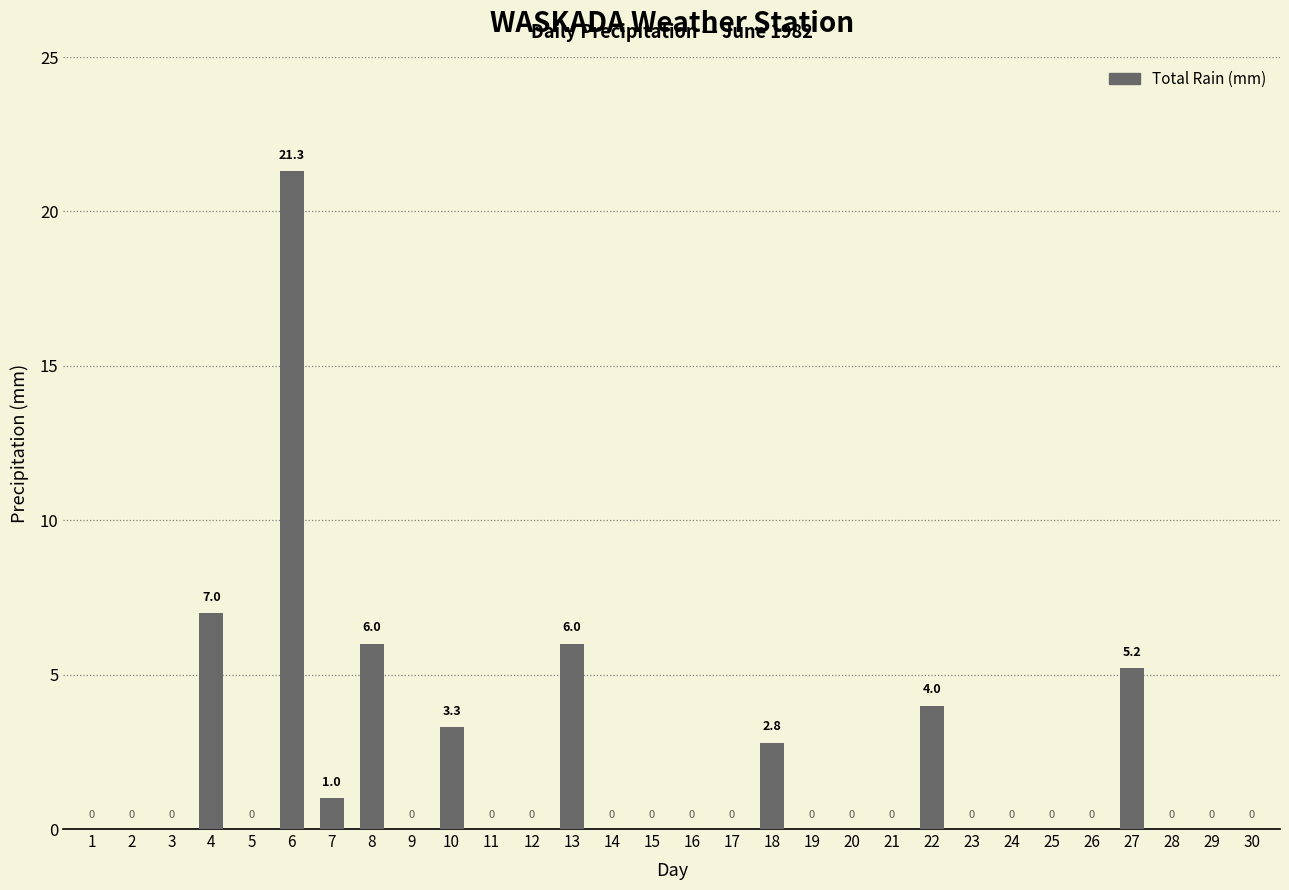

Reading left to right, list all the values displayed in this chart.

1=0.0	2=0.0	3=0.0	4=7.0	5=0.0	6=21.3	7=1.0	8=6.0	9=0.0	10=3.3	11=0.0	12=0.0	13=6.0	14=0.0	15=0.0	16=0.0	17=0.0	18=2.8	19=0.0	20=0.0	21=0.0	22=4.0	23=0.0	24=0.0	25=0.0	26=0.0	27=5.2	28=0.0	29=0.0	30=0.0